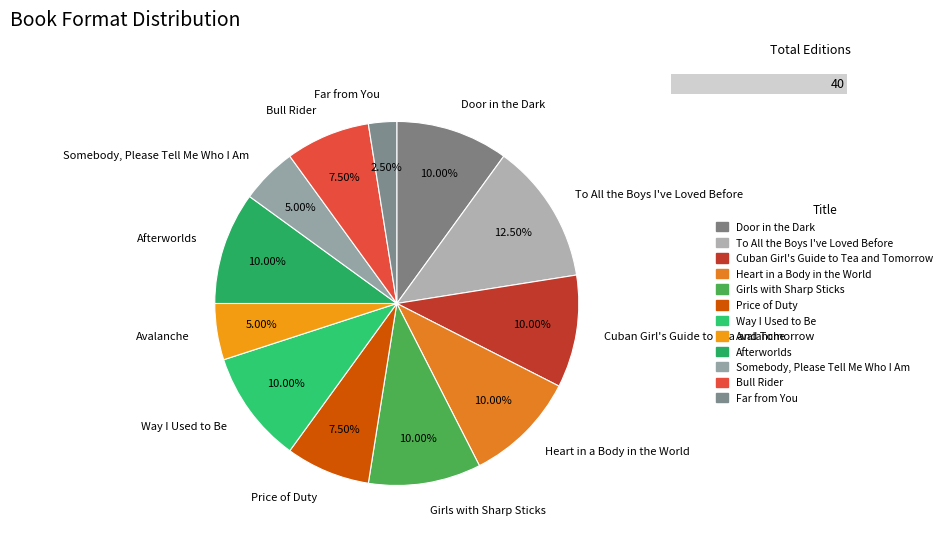

What is the ratio of the value at Far from You to the value at Cuban Girl's Guide to Tea and Tomorrow?

0.2